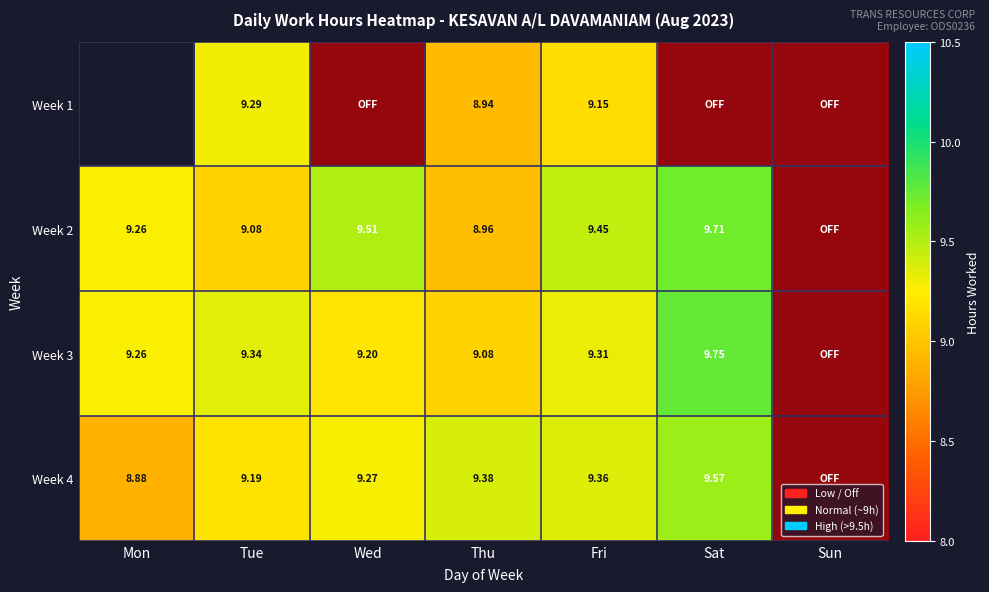

How many series are shown in this chart?

4